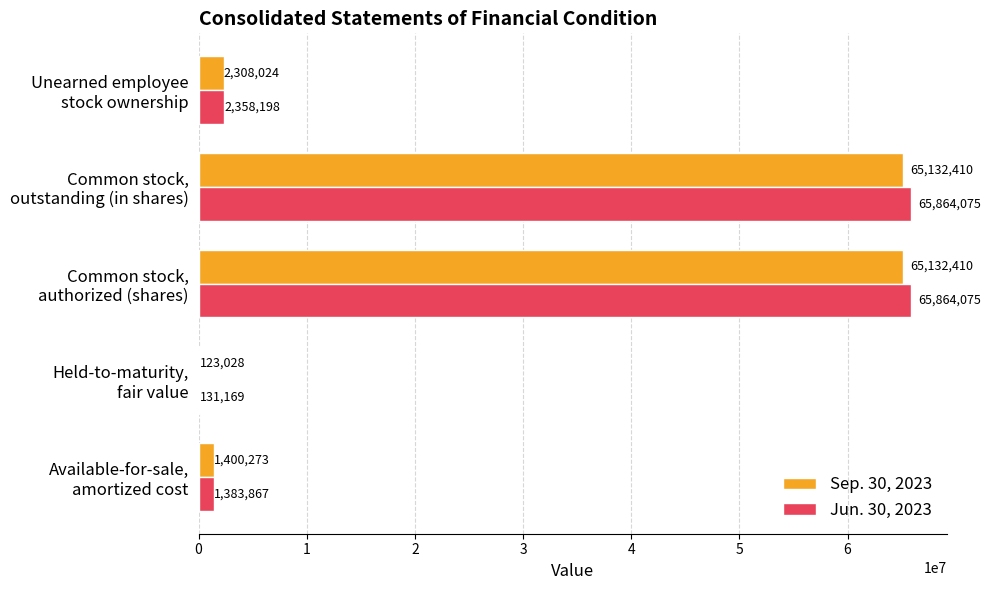

What is the sum of all Sep. 30, 2023 values?

134096145